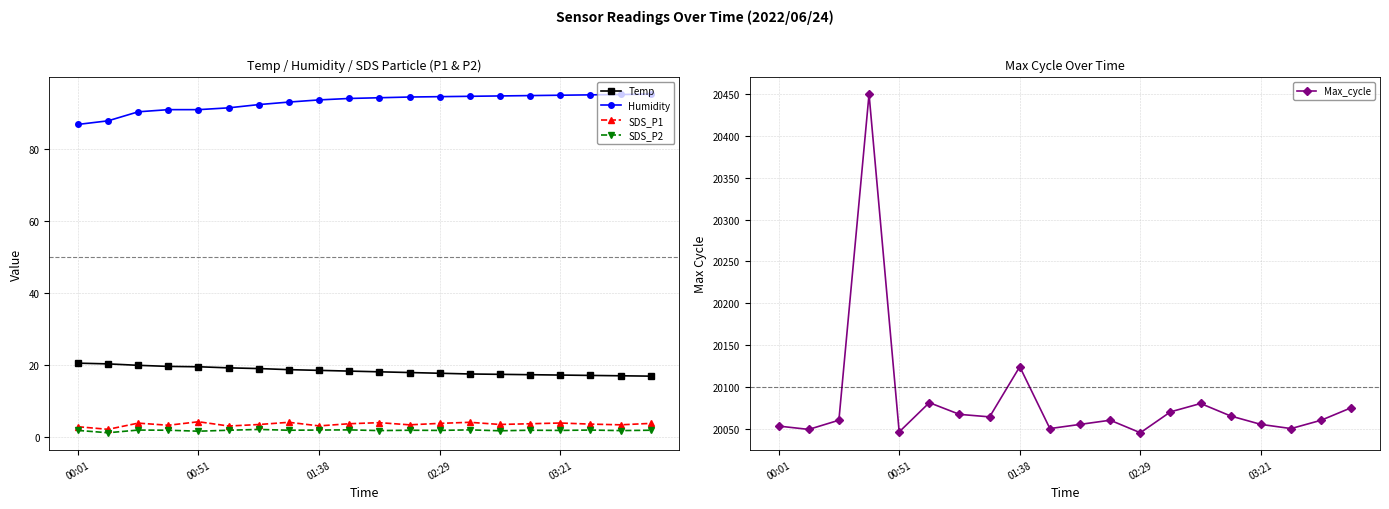

Is the value of Max_cycle at 14 greater than the value of SDS_P1 at 11?

Yes